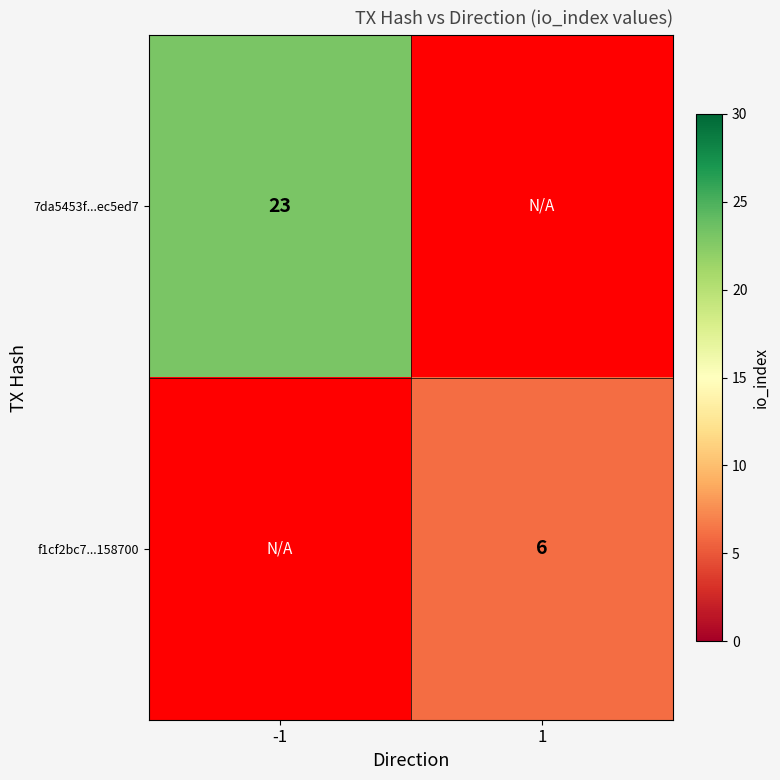

Is it true that 7da5453f...ec5ed7 equals 9 at -1?

False